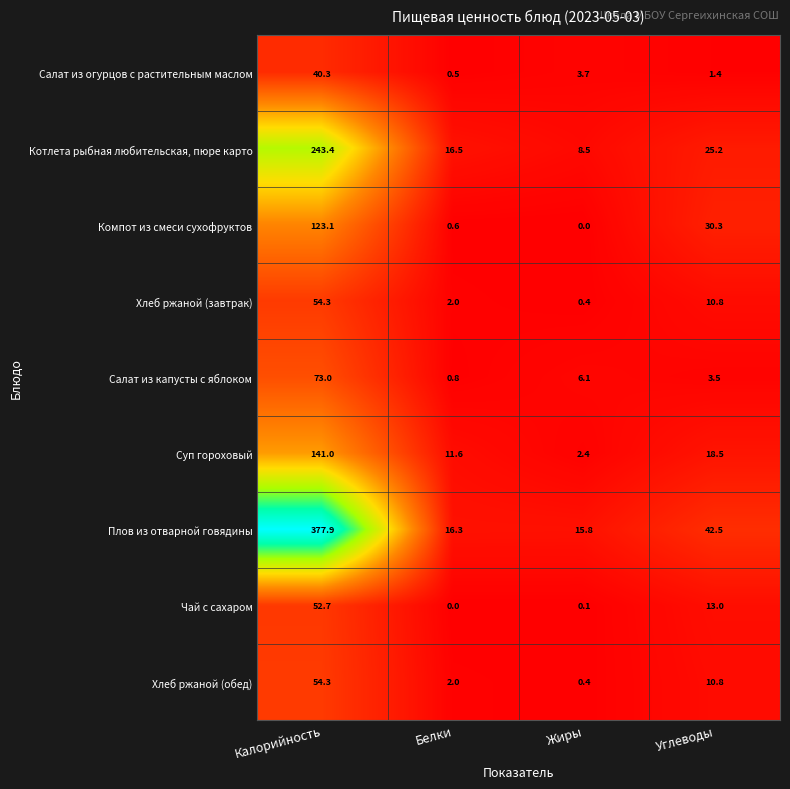

Read the Салат из огурцов с растительным маслом value at Белки.

0.5